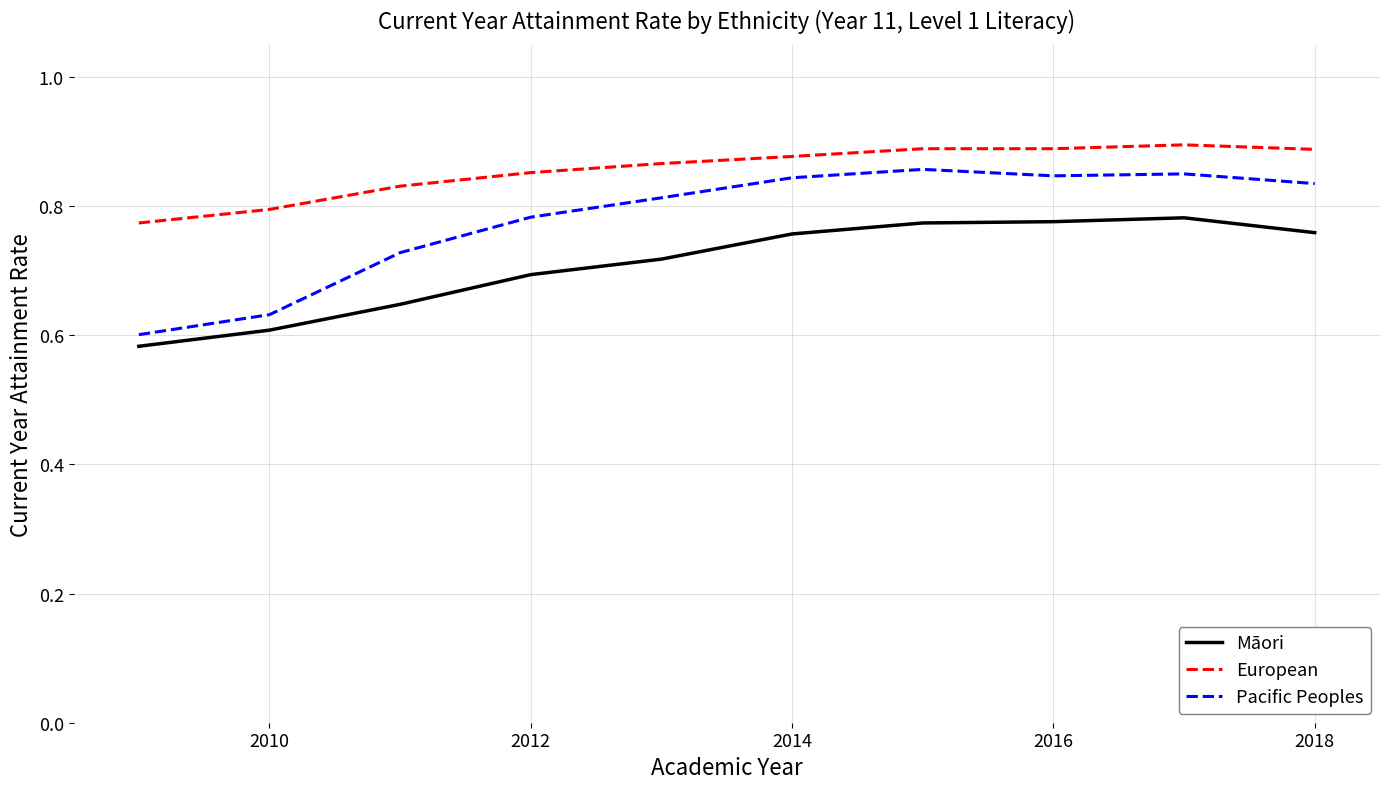

Which series has the largest total across all categories?

European